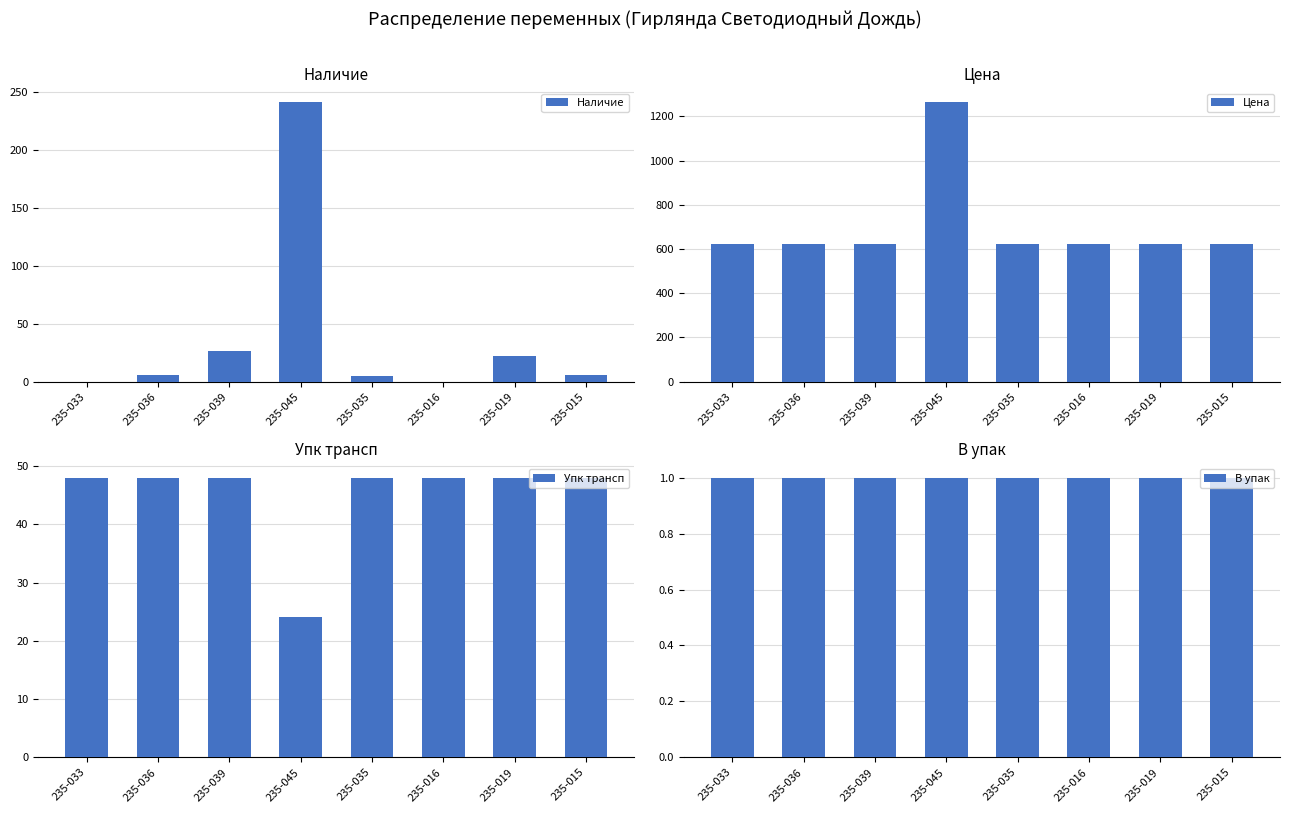

Are the bars horizontal?

No